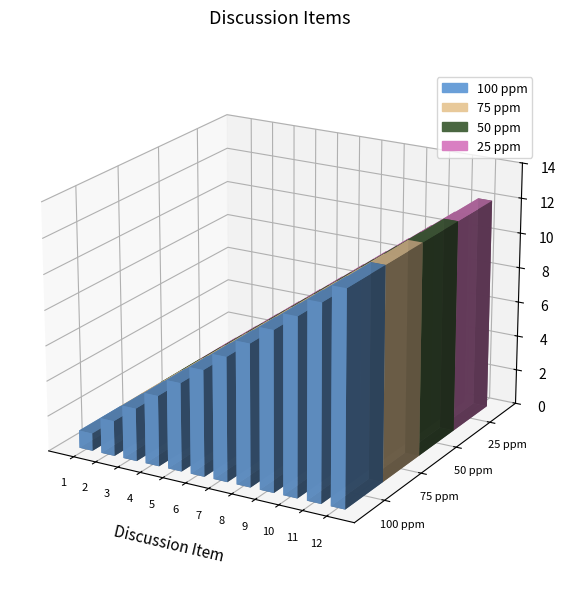

True or false: 25 ppm has a value of 4 at 4.

True